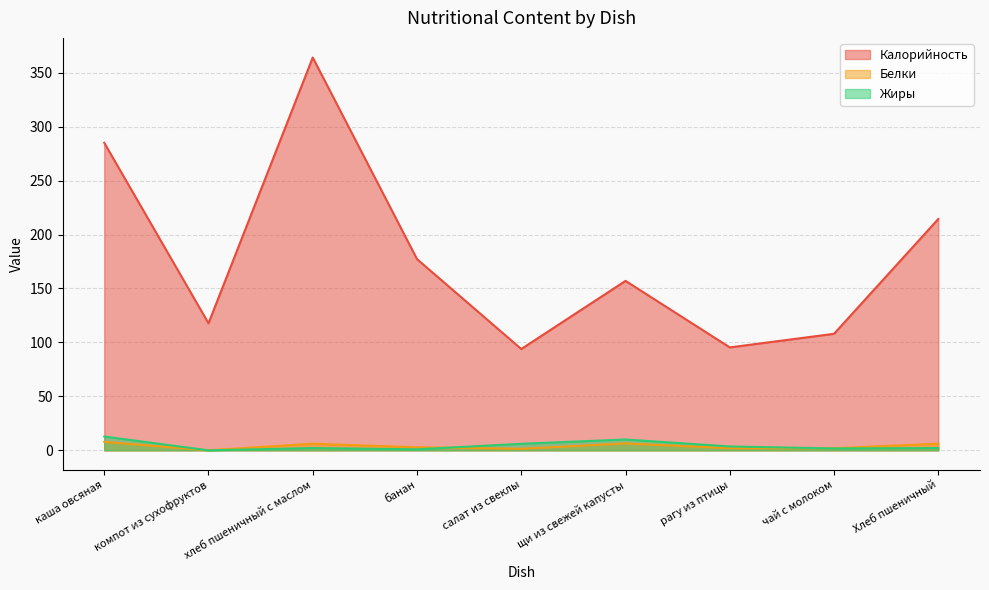

Does the chart display data point markers on the line(s)?

No